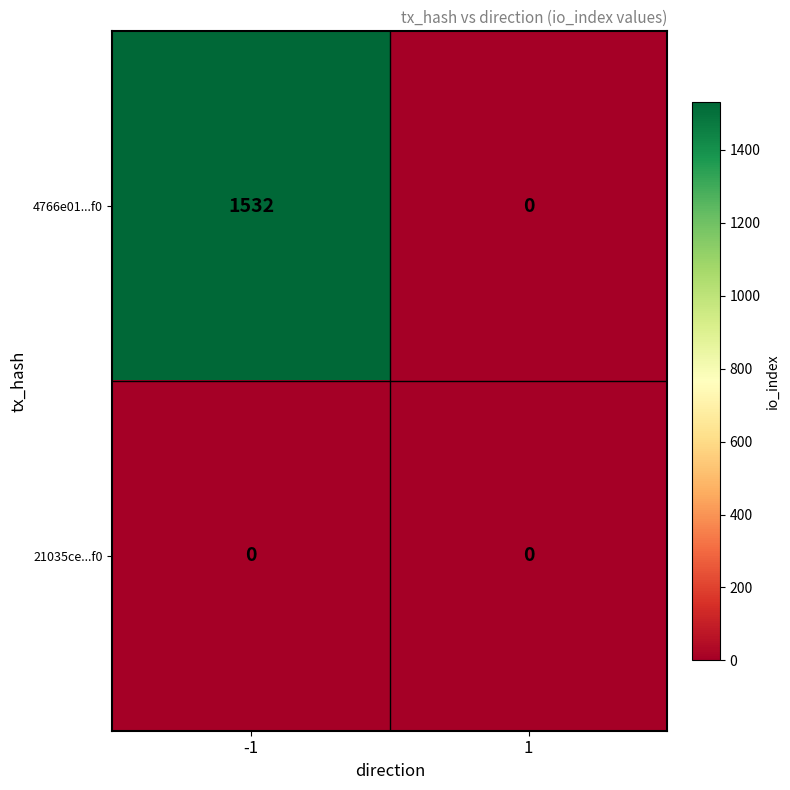

Which series has the largest total across all categories?

4766e01...f0